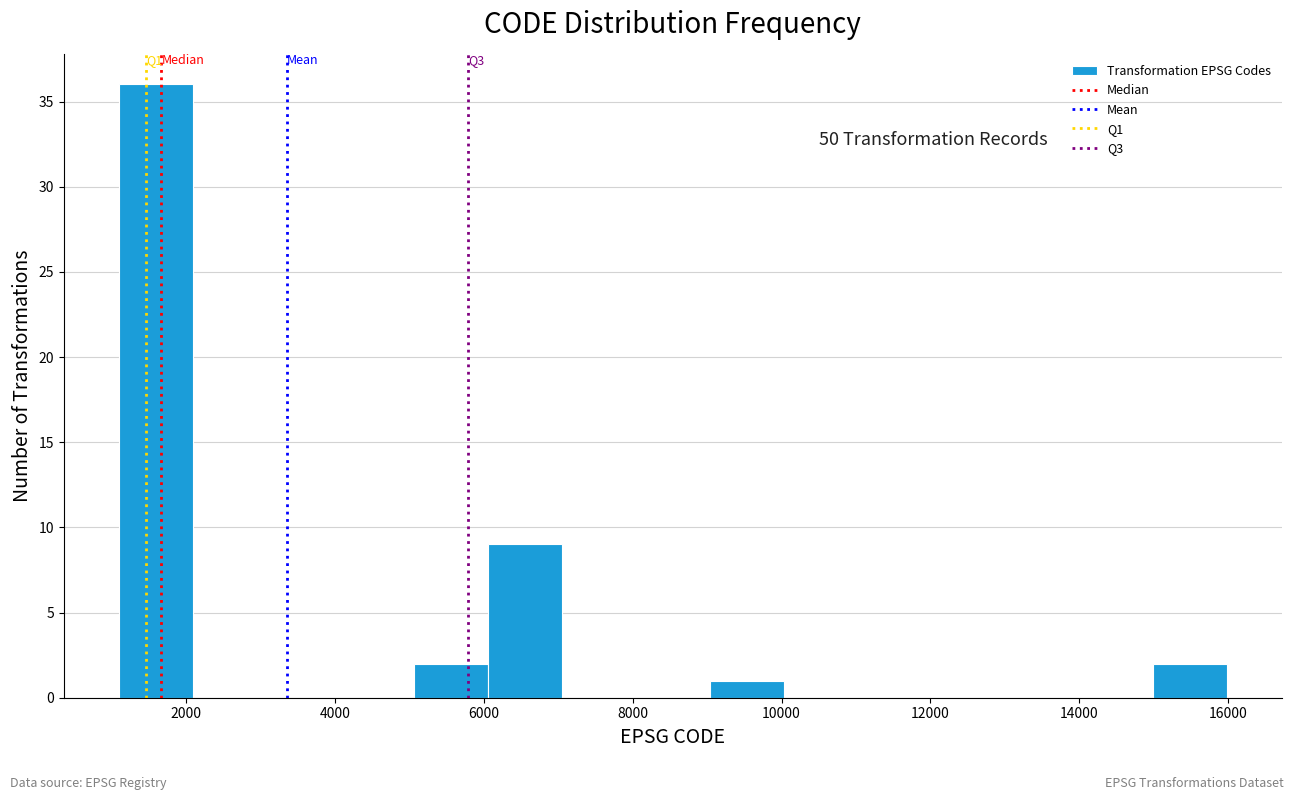

Which range on the x-axis has the tallest bar?

1200 to 2000